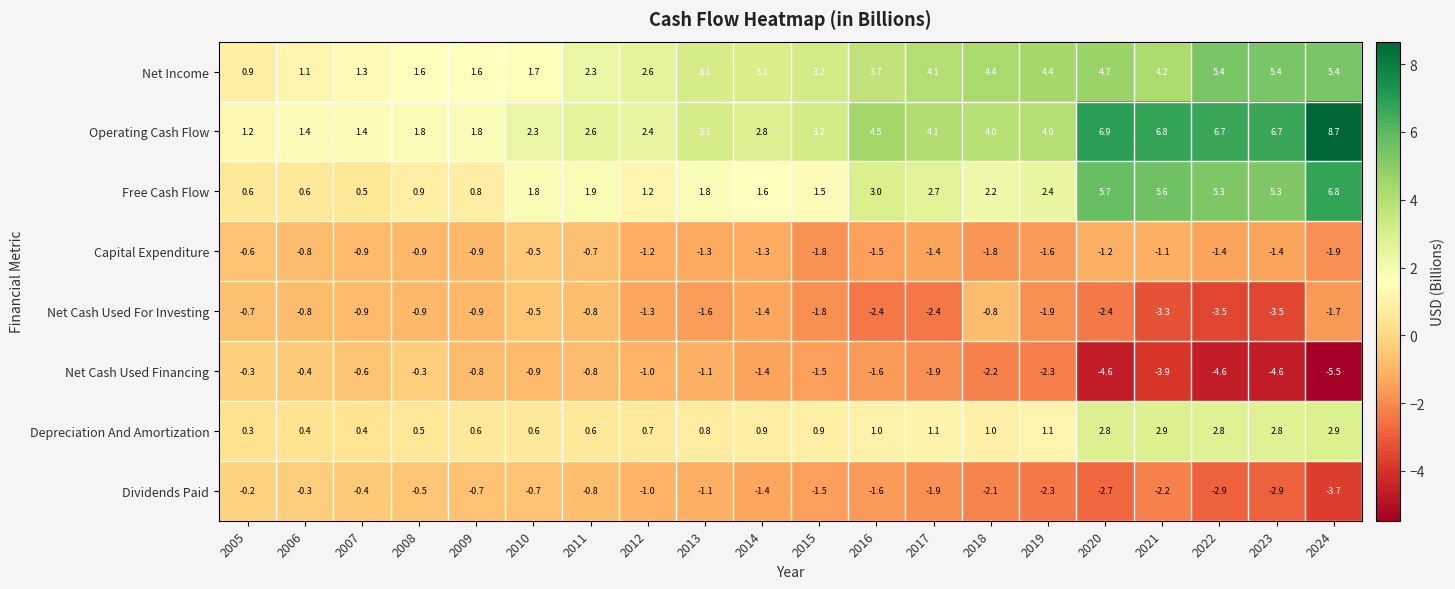

What is the minimum value for Capital Expenditure?

-1.9